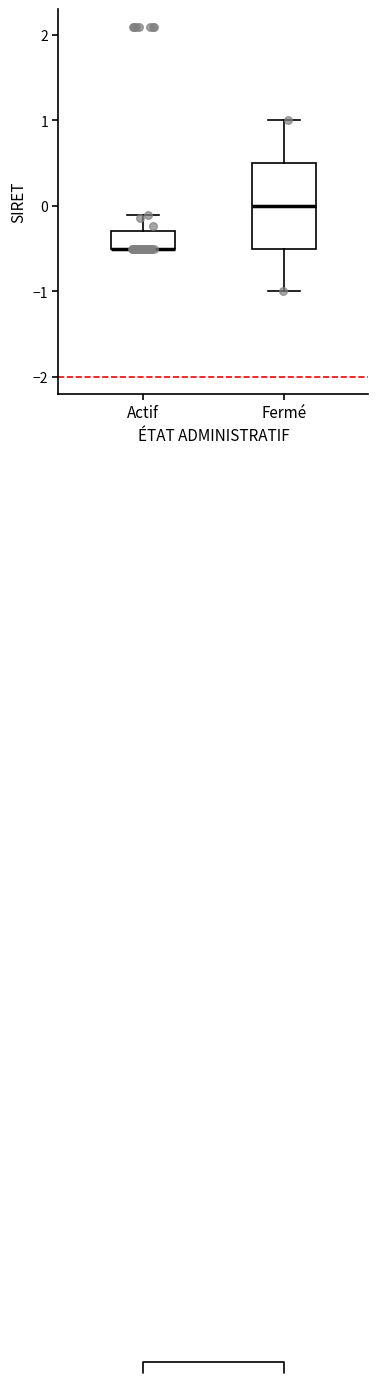

Where is the upper edge of the box for Fermé on the y-axis? The values are not printed on the chart, so give them approximately, as read against the axis.

0.5